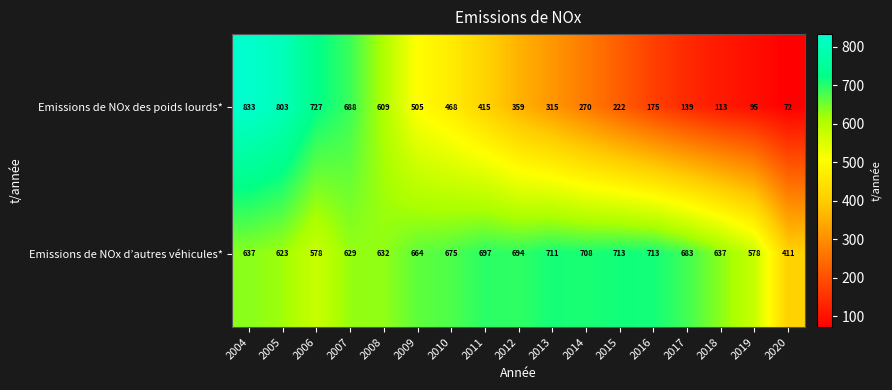

At which label does Emissions de NOx des poids lourds* first exceed 359?

2004